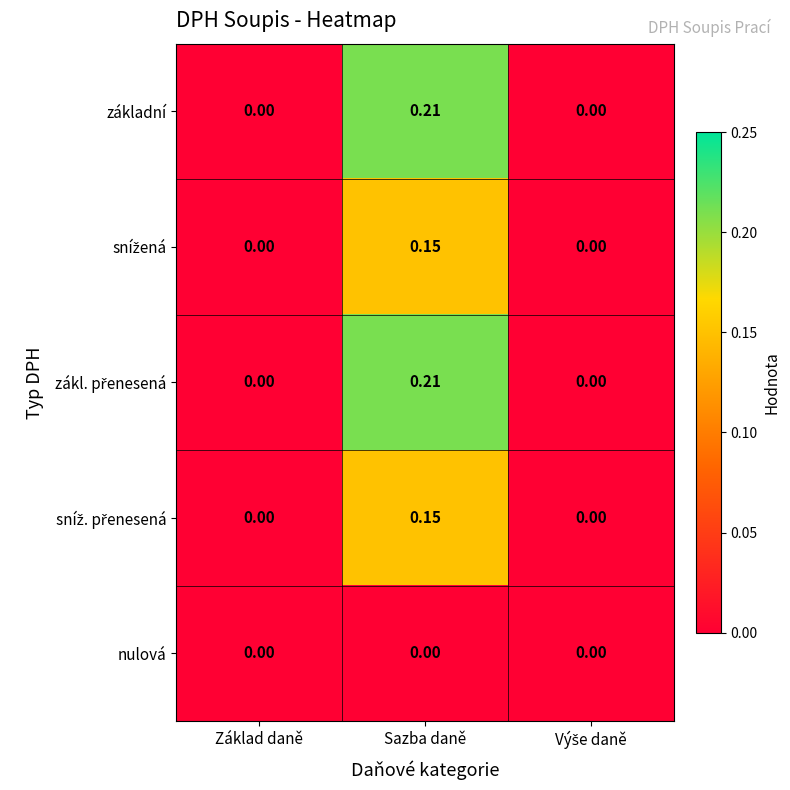

How many categories are shown in the chart?

3